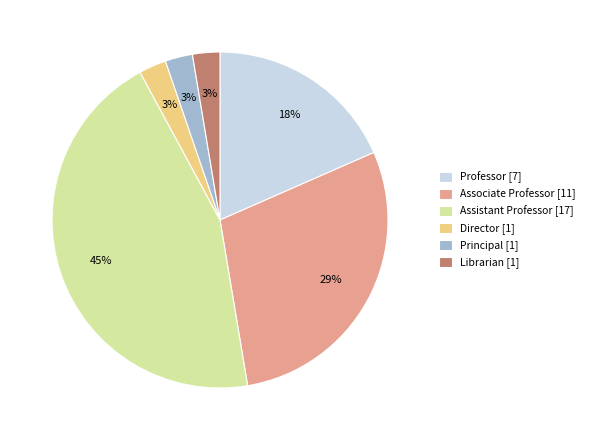

What percentage is the Assistant Professor slice, to the nearest percent?

45%